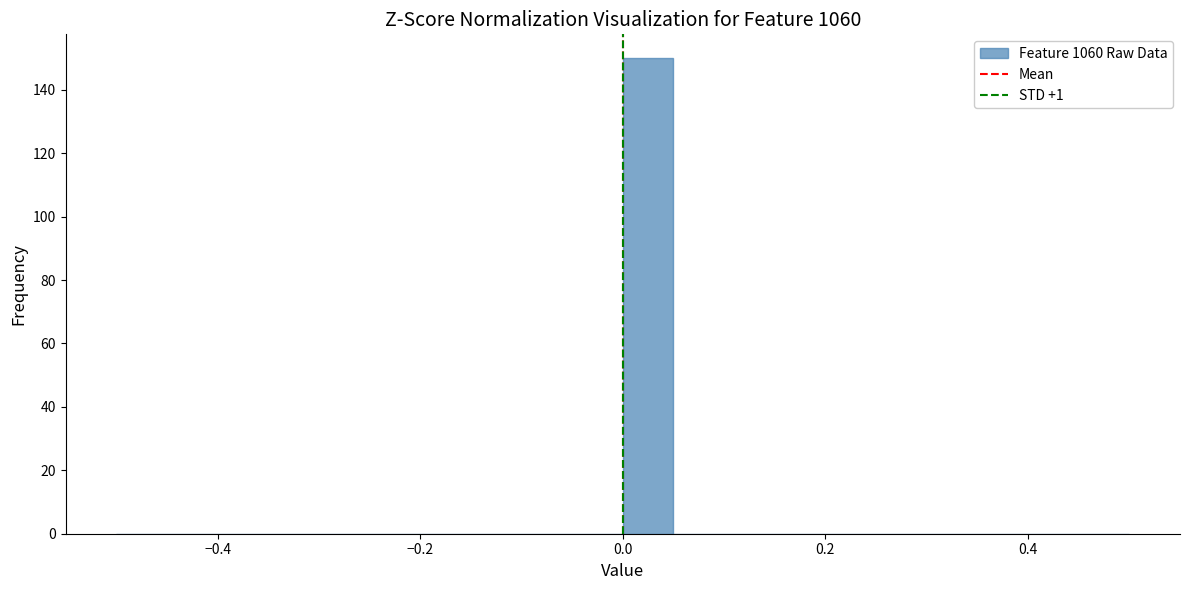

Read against the x-axis, roughly where is the centre of the tallest bar?

0.02